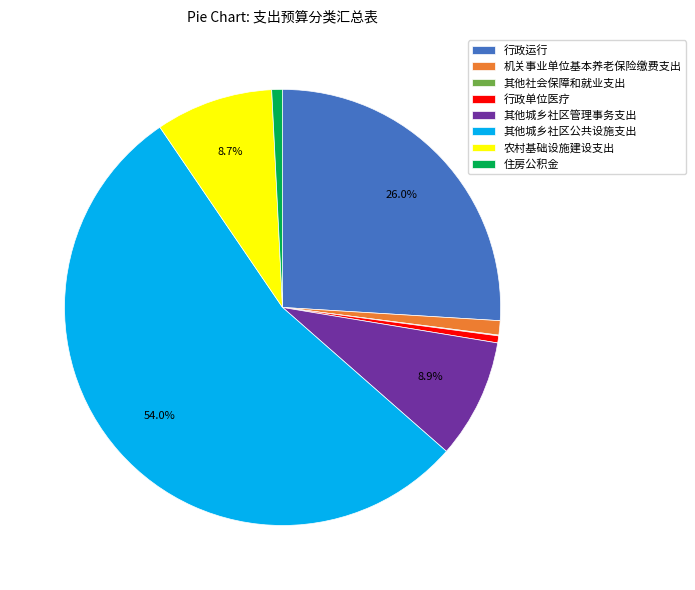

What percentage is NOT represented by 农村基础设施建设支出?

91.3%